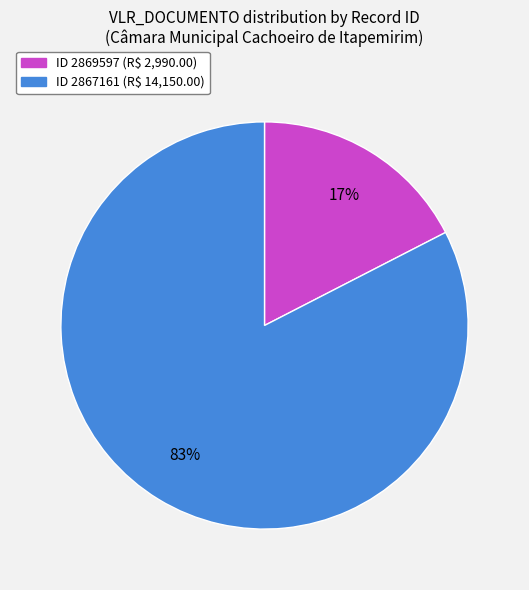

Does any single category account for the majority?

Yes